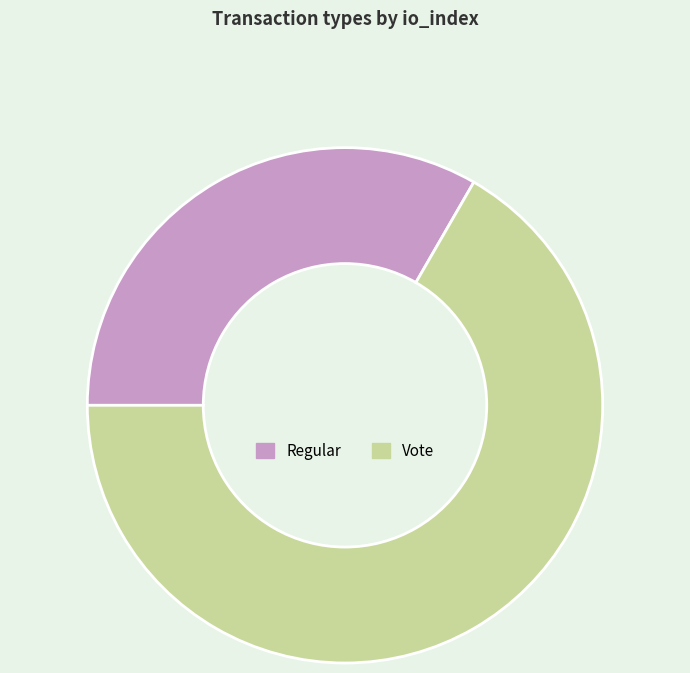

Which slice represents more than half of the pie?

Vote